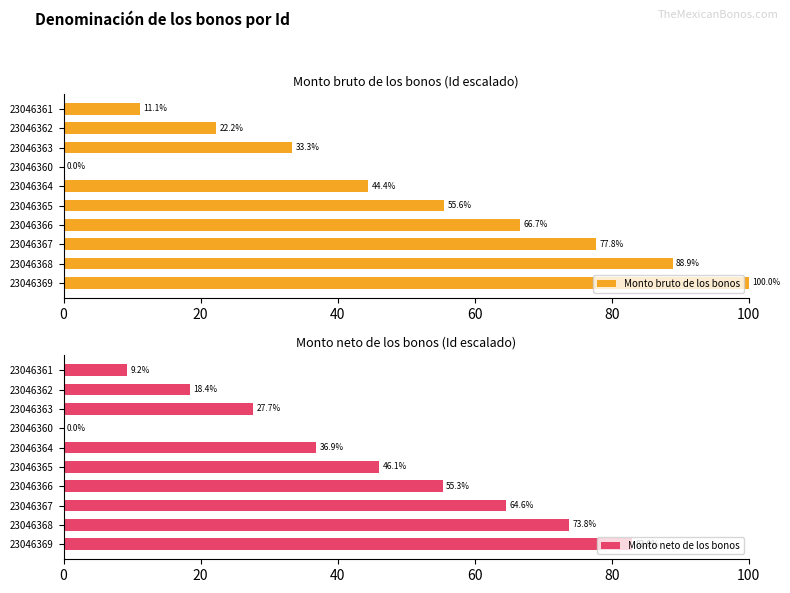

How many values in Monto neto de los bonos are above zero?

9